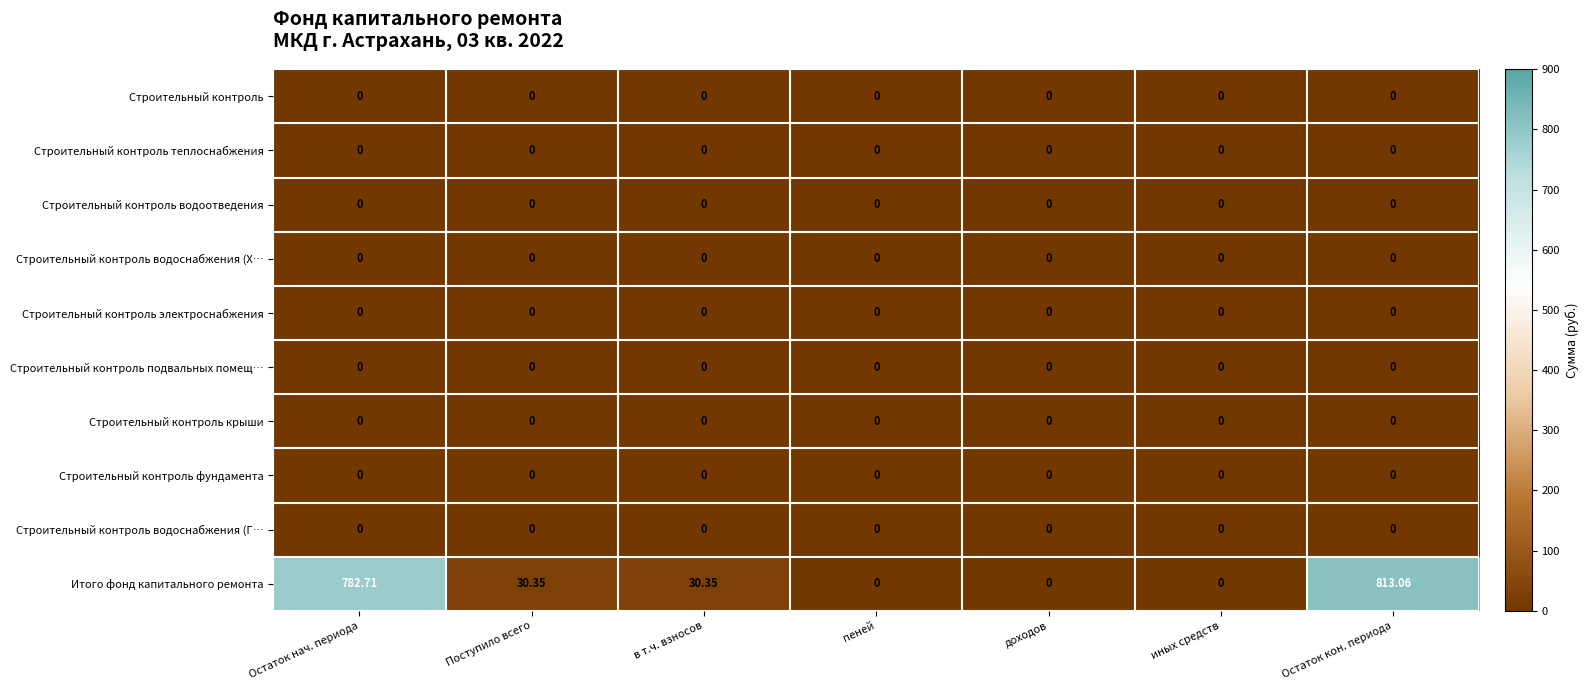

Between Остаток нач. периода and Остаток кон. периода, which series saw the biggest shift?

Итого фонд капитального ремонта